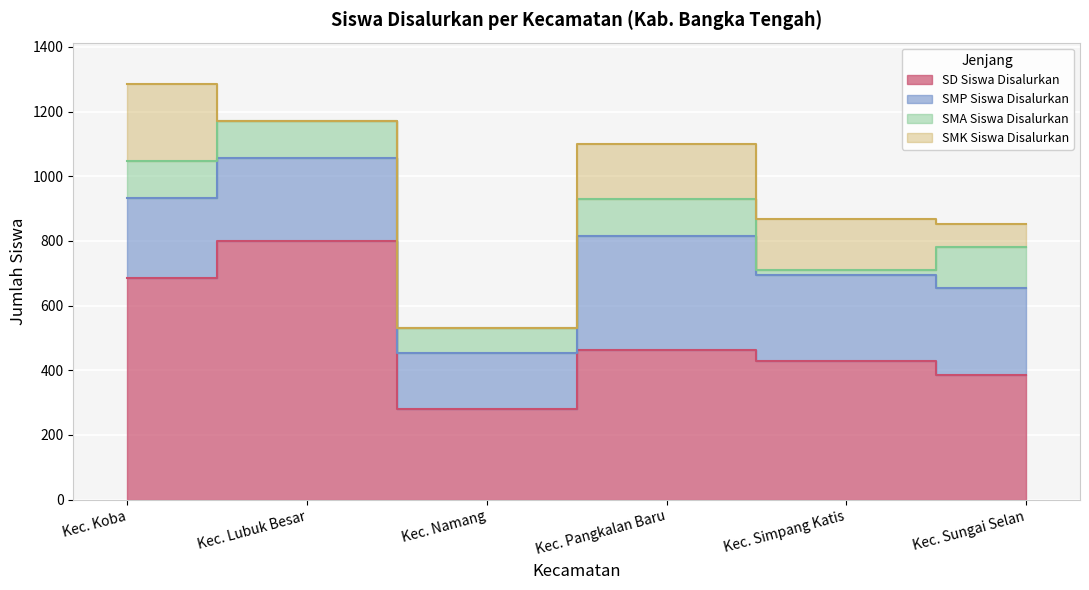

True or false: SMK Siswa Disalurkan has a value of 157 at Kec. Simpang Katis.

True